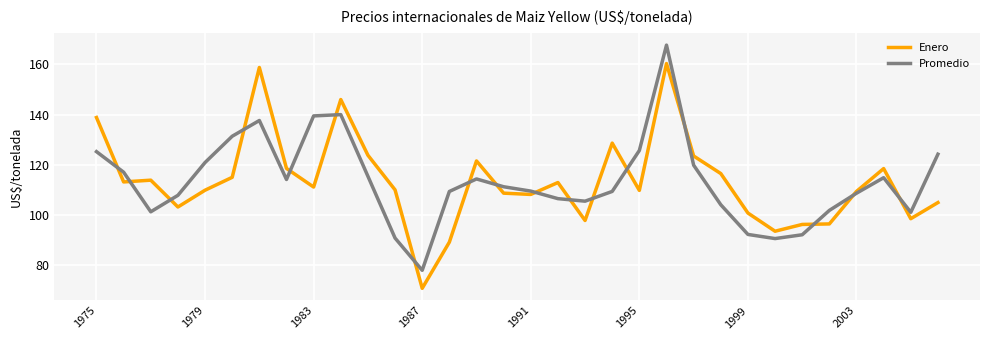

What is the smallest value displayed?

70.7